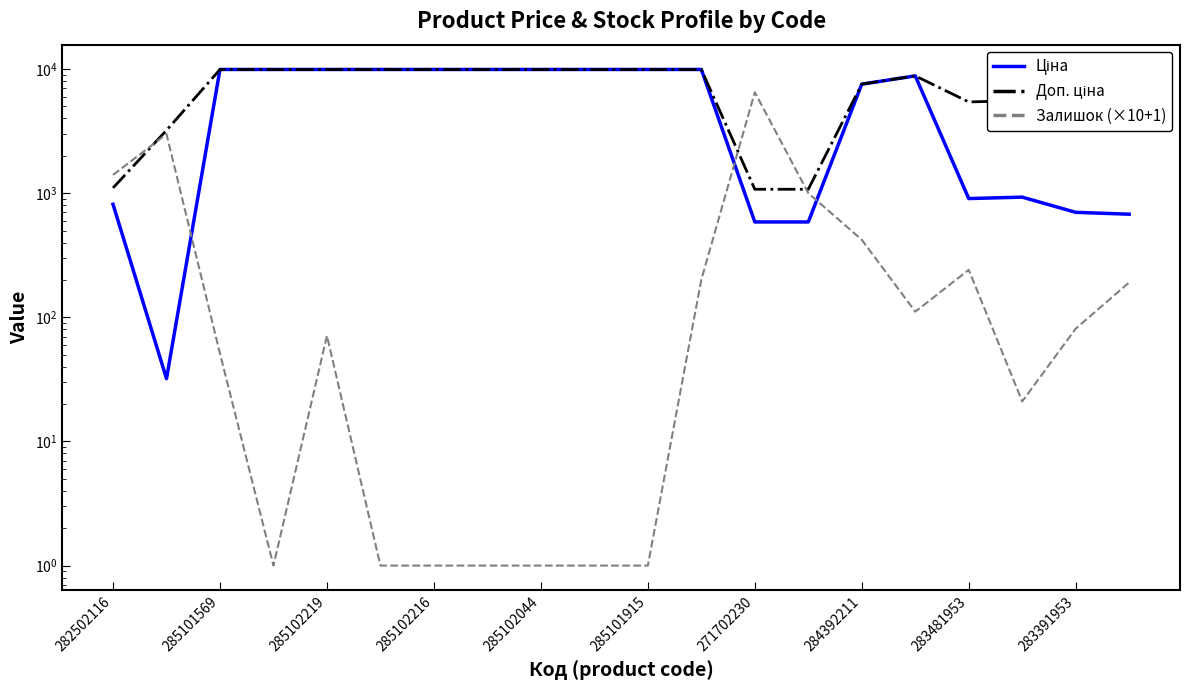

What is the total value across all series at 285102219?

19888.0